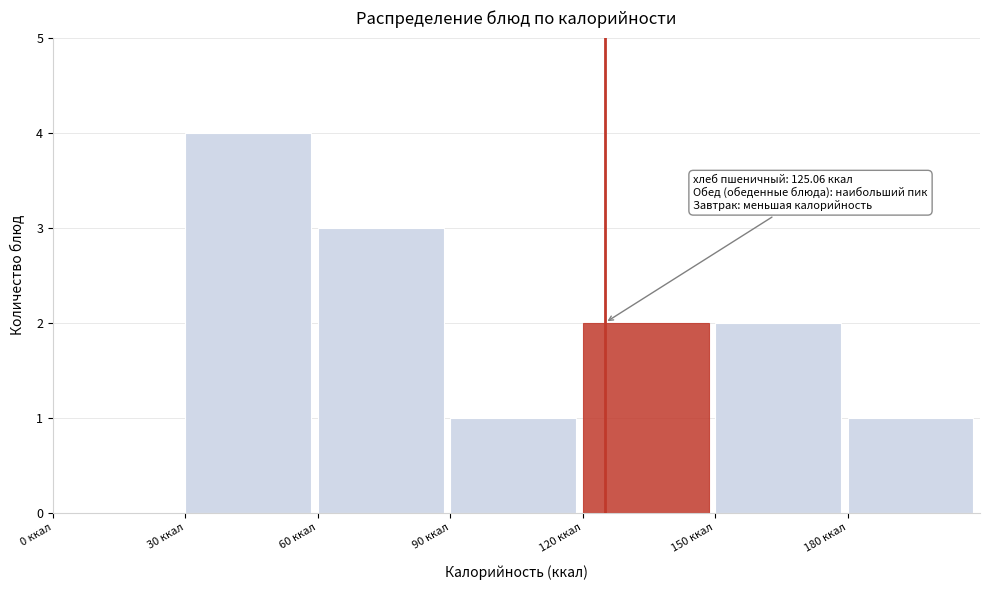

Over which range of the x-axis is the bar tallest?

30 to 60